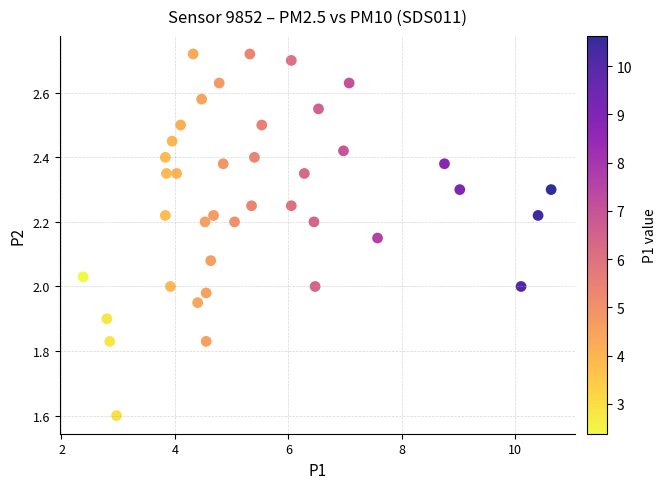

What is the range of X values (max minus min)?

8.2